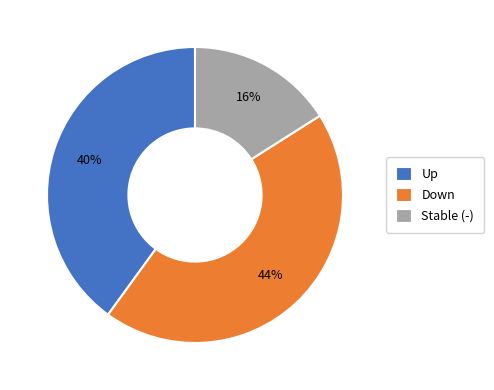

To the nearest percent, what is the average slice percentage?

33%